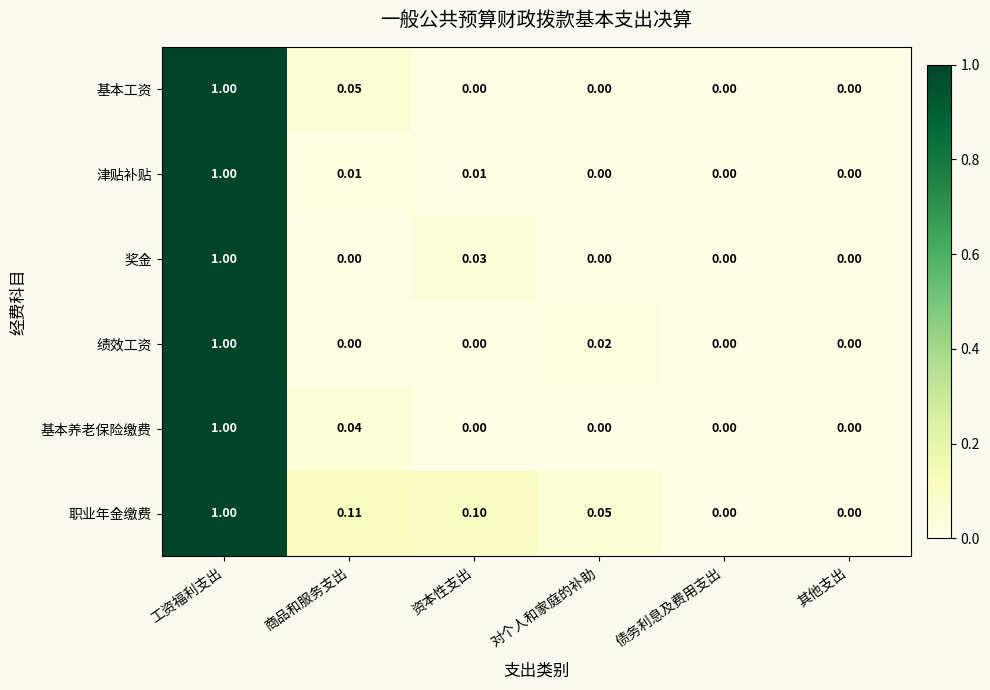

Between 商品和服务支出 and 对个人和家庭的补助, which series saw the biggest shift?

职业年金缴费